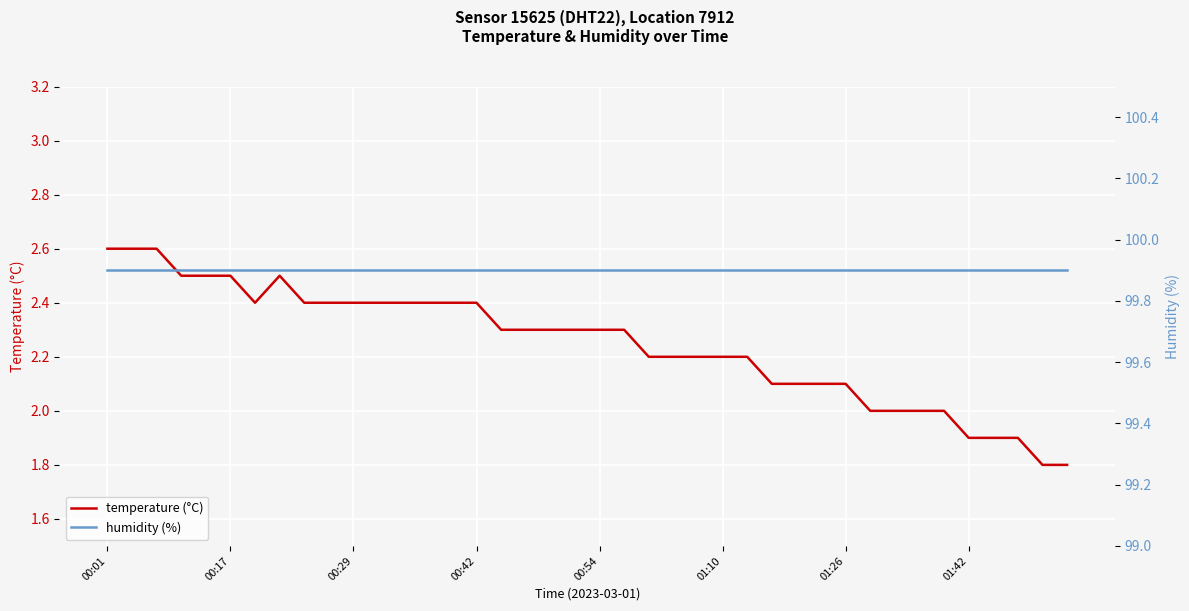

What is the minimum value for temperature (°C)?

1.8